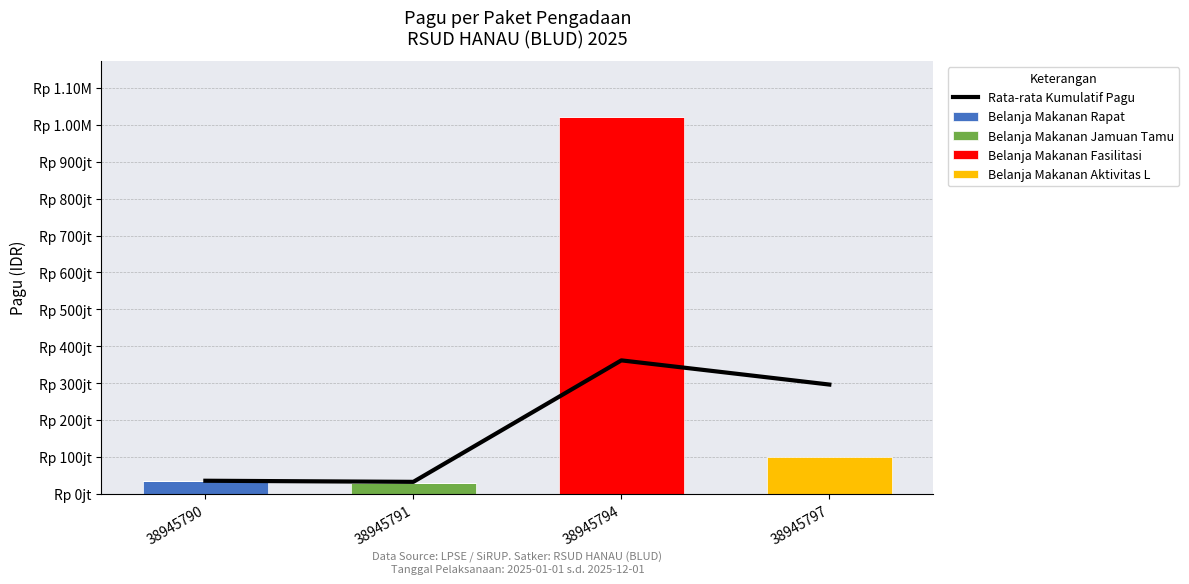

How many Belanja Makanan Aktivitas L values are between 0 and 100000000?

4